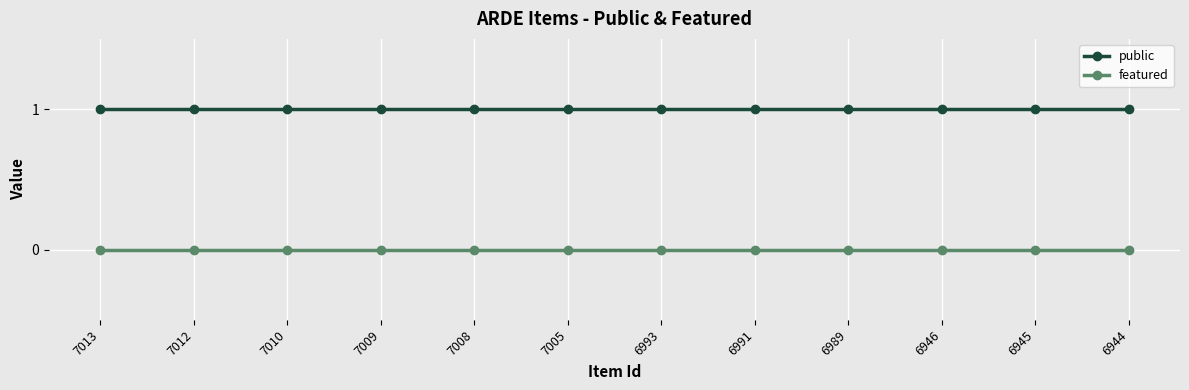

What is the value of the public point at the 5th from the left?

1